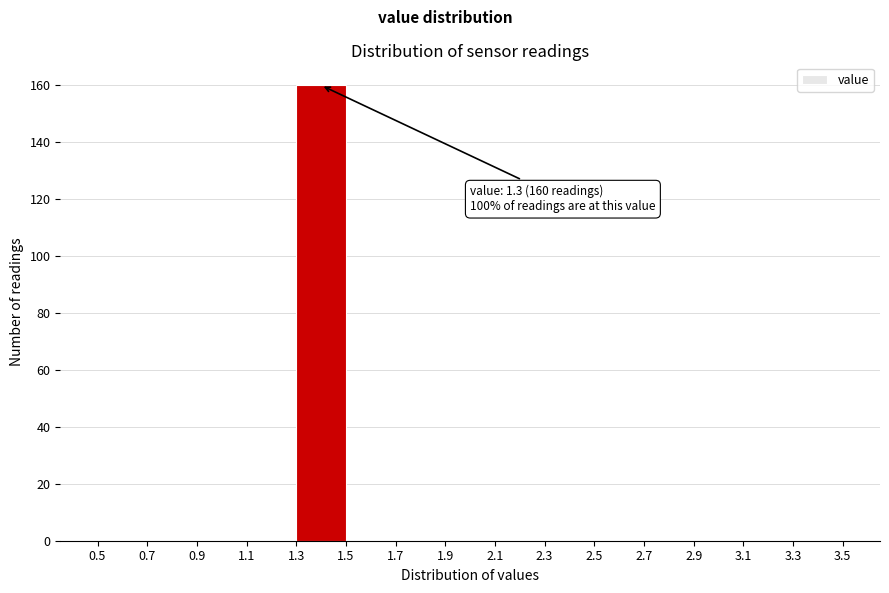

Which range on the x-axis has the tallest bar?

1.3 to 1.5